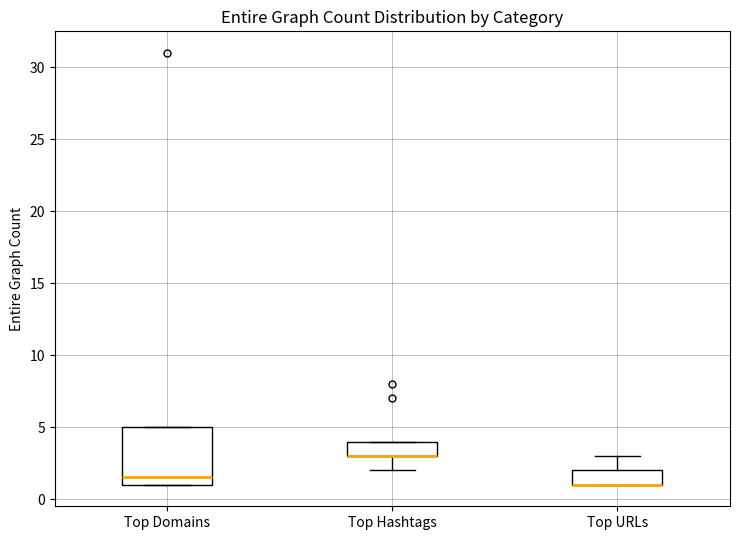

Comparing the boxes themselves (not the whiskers), which one is the tallest?

Top Domains